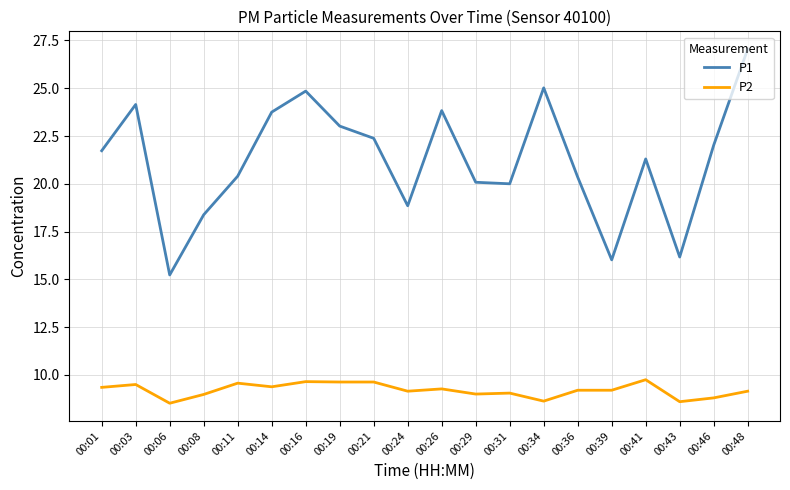

True or false: P1 and P2 cross at least once.

False